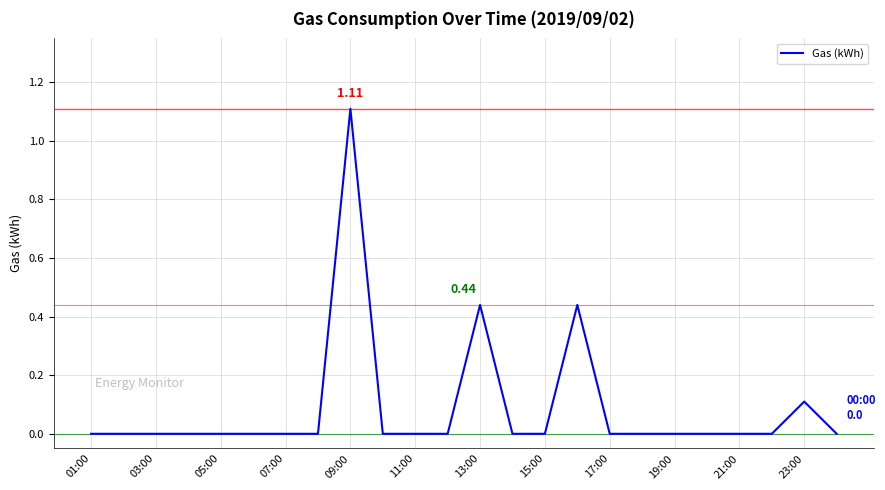

What is the difference between the maximum and minimum values?

1.1